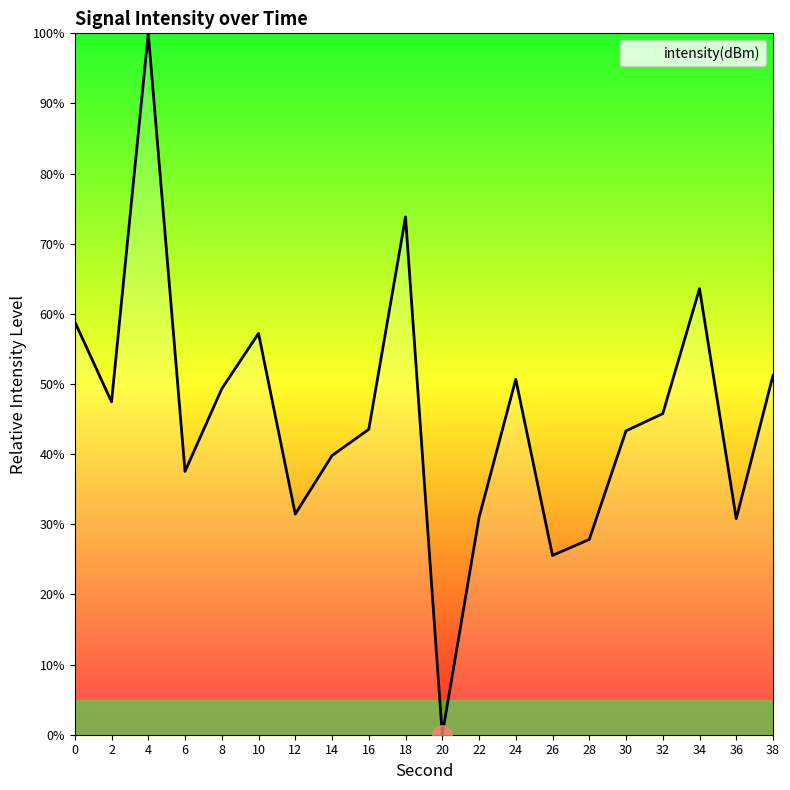

Between 12 and 34, which is larger?

34